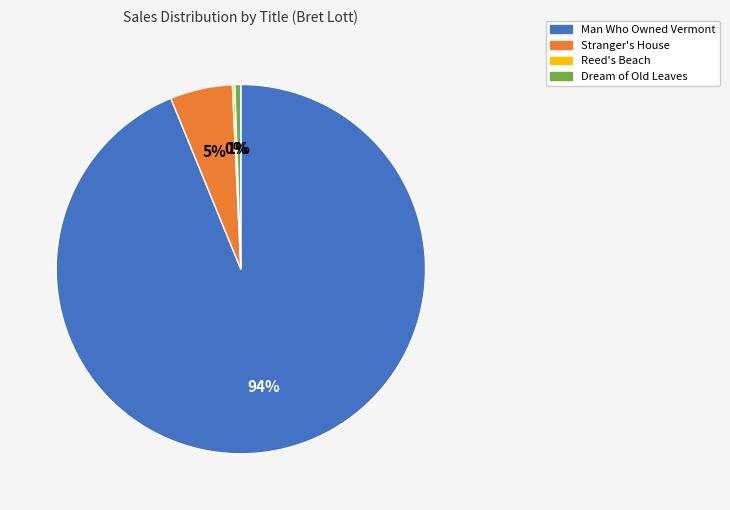

Between Dream of Old Leaves and Stranger's House, which is larger?

Stranger's House